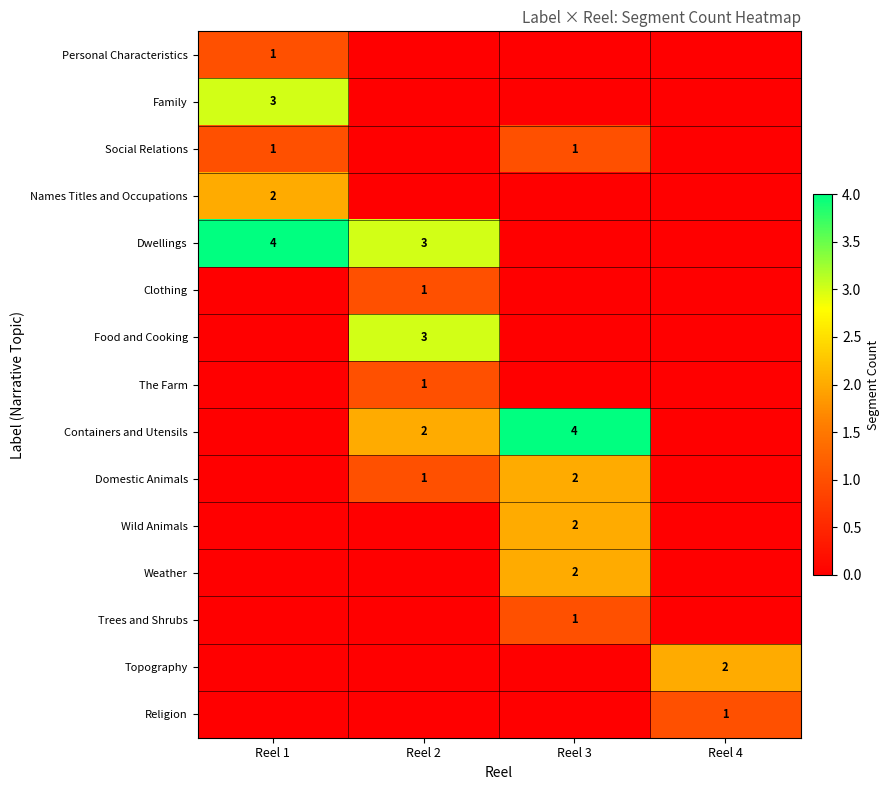

The value of Dwellings at Reel 2 is 2. True or false?

False